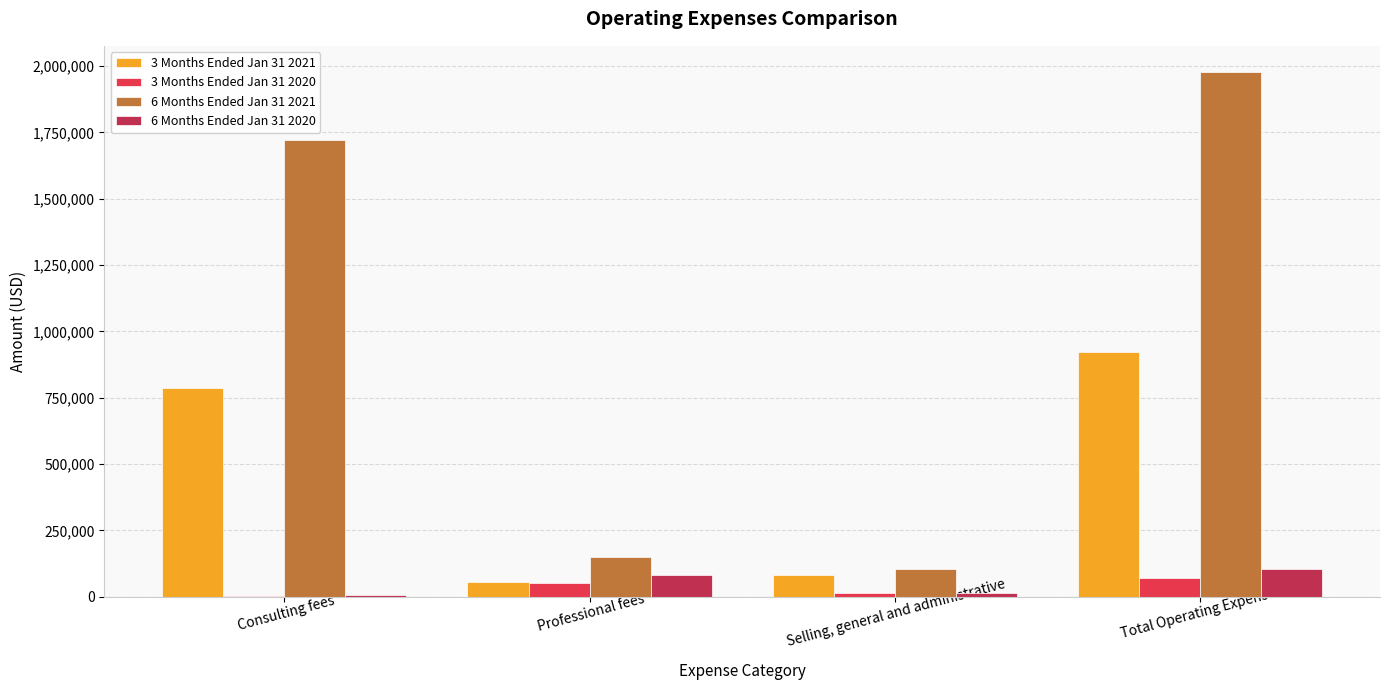

What is the maximum value shown in the chart?

1977085